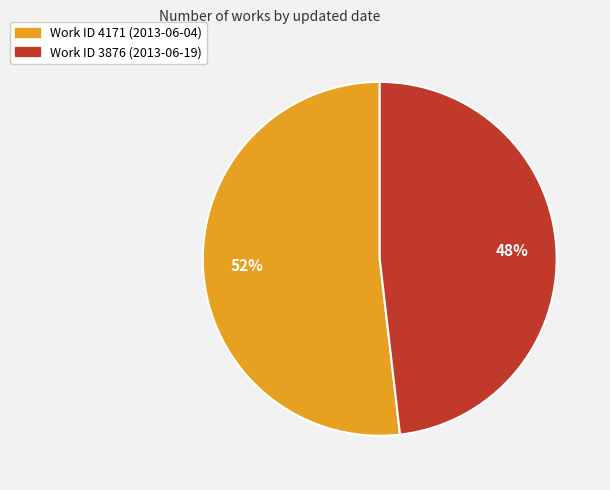

To the nearest percent, what is the difference between the largest and smallest slice percentages?

4%